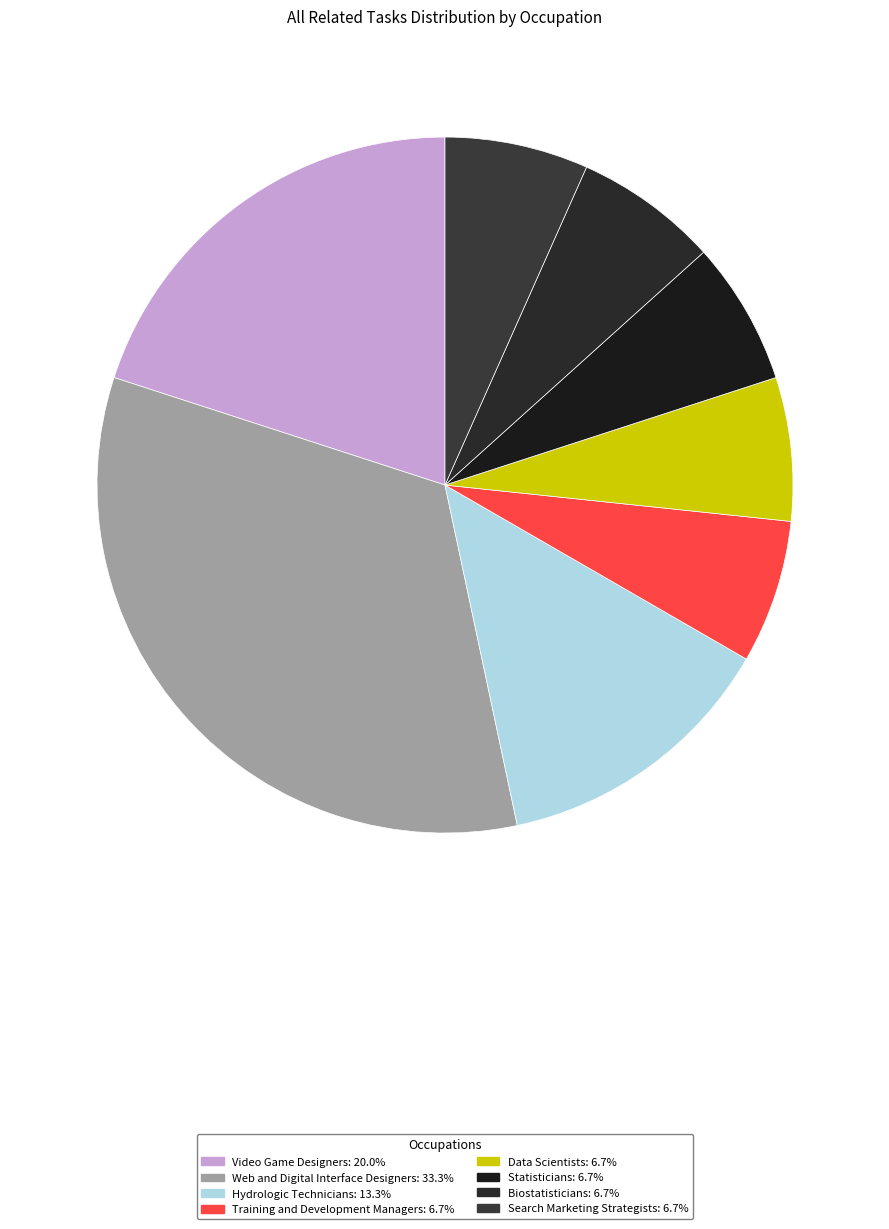

To the nearest percent, what is the difference between the Web and Digital Interface Designers and Statisticians slice percentages?

27%